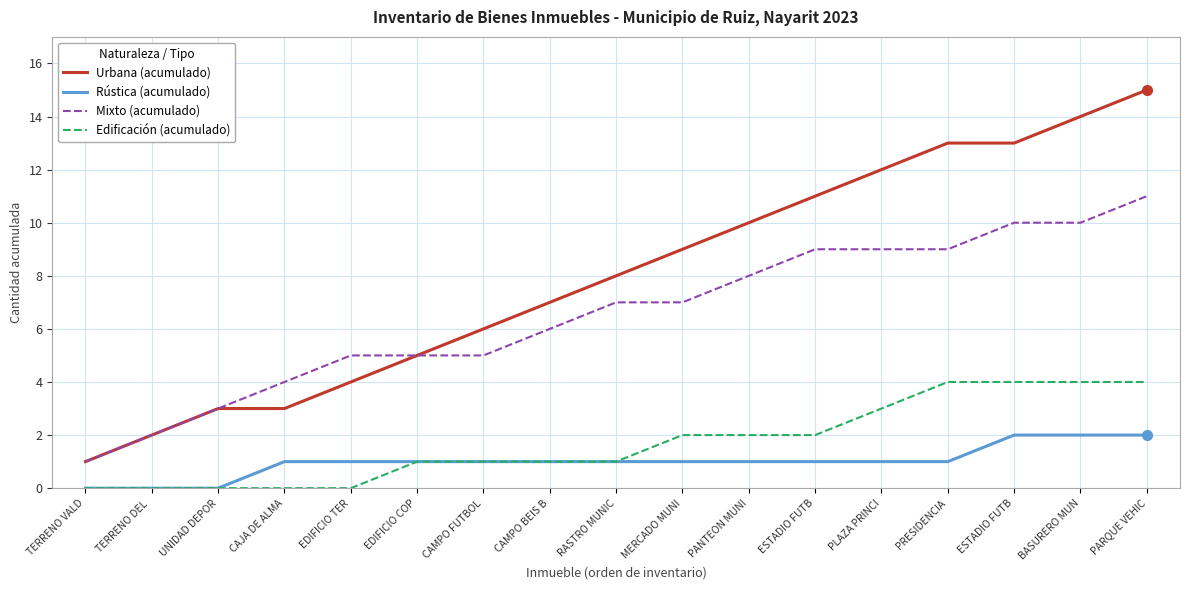

What are all the series names shown in the legend?

Urbana (acumulado), Rústica (acumulado), Mixto (acumulado), Edificación (acumulado)